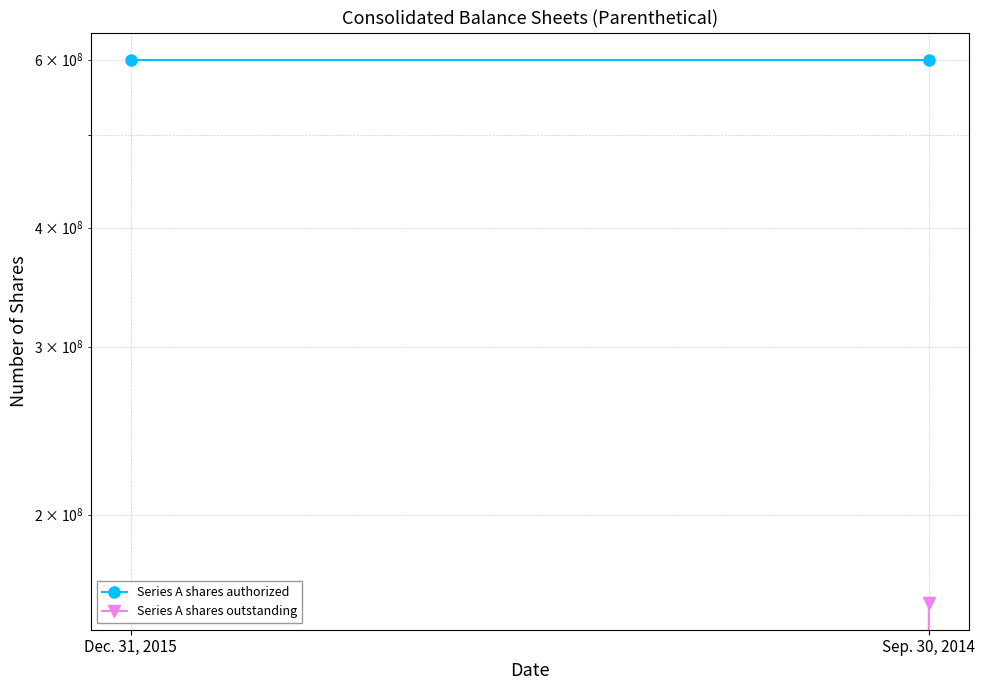

What is the sum of the Series A shares outstanding values at Sep. 30, 2014 and Dec. 31, 2015?

161693051